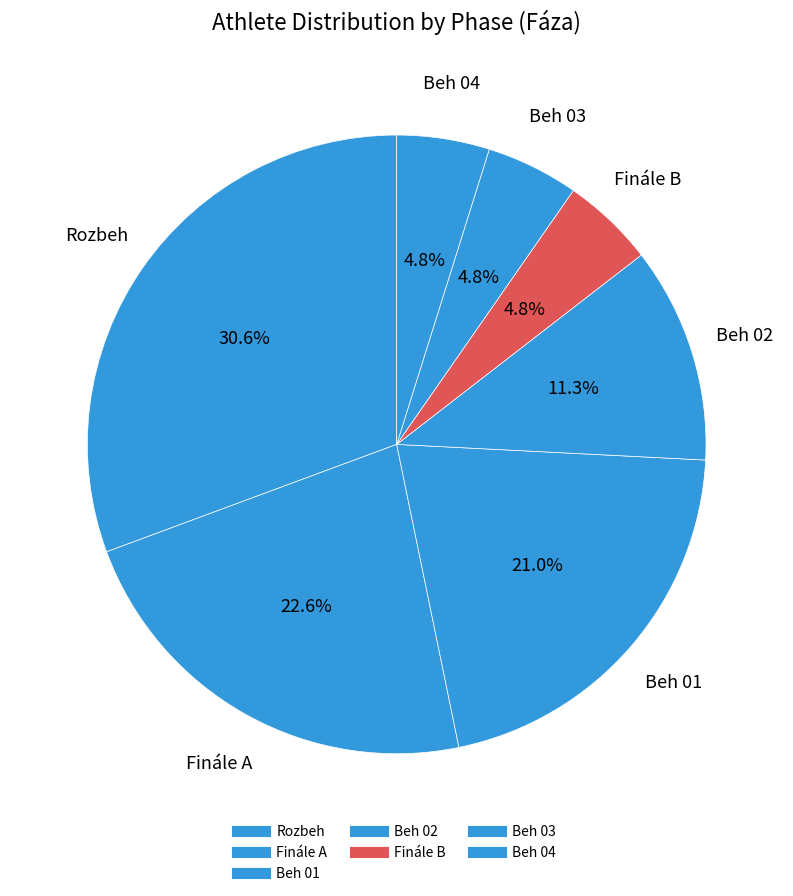

Is it true that Rozbeh is 30% of the pie?

True